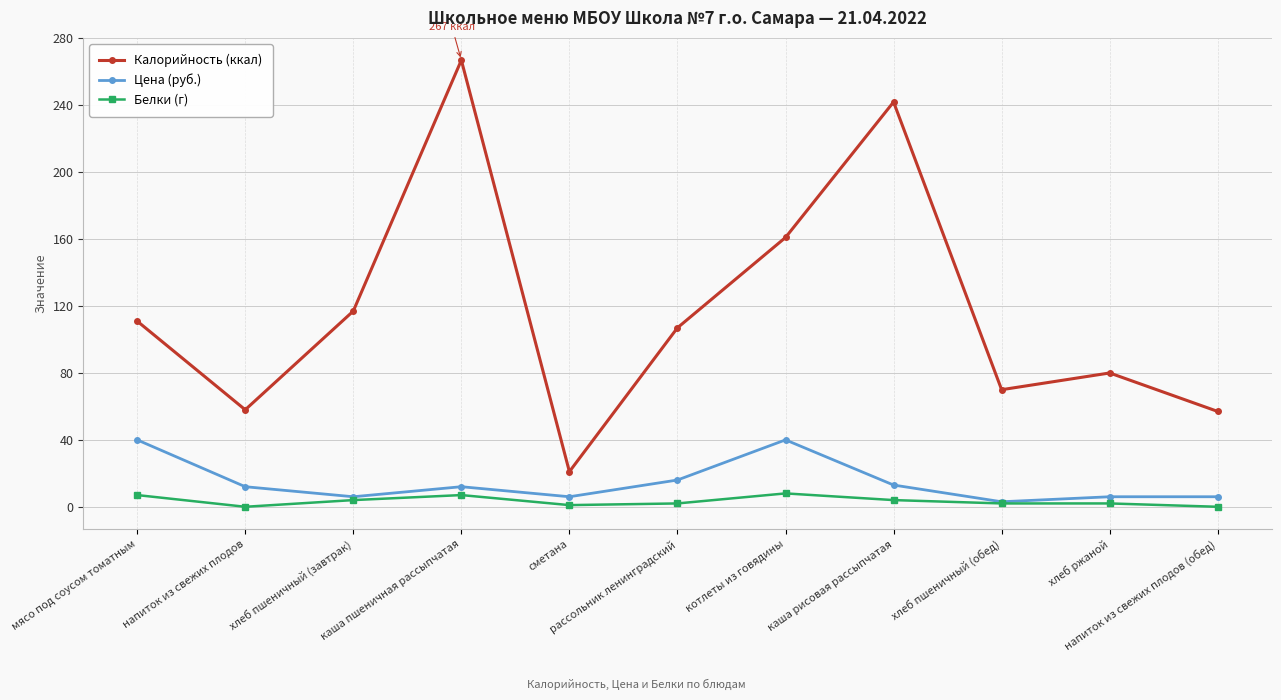

True or false: Калорийность (ккал) and Белки (г) intersect in this chart.

False